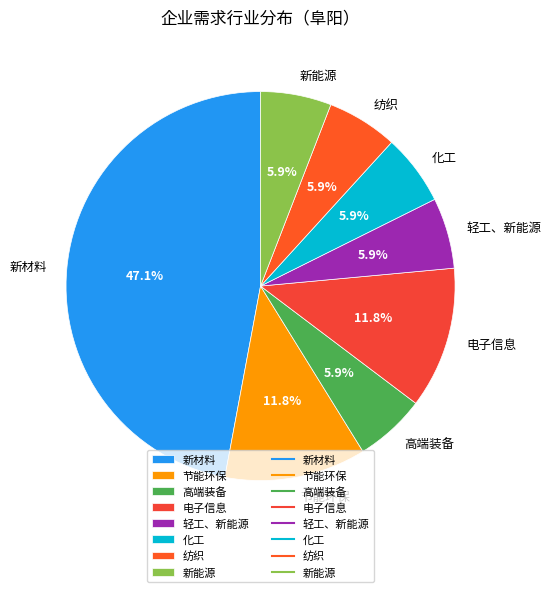

Is there a majority slice in this chart?

No